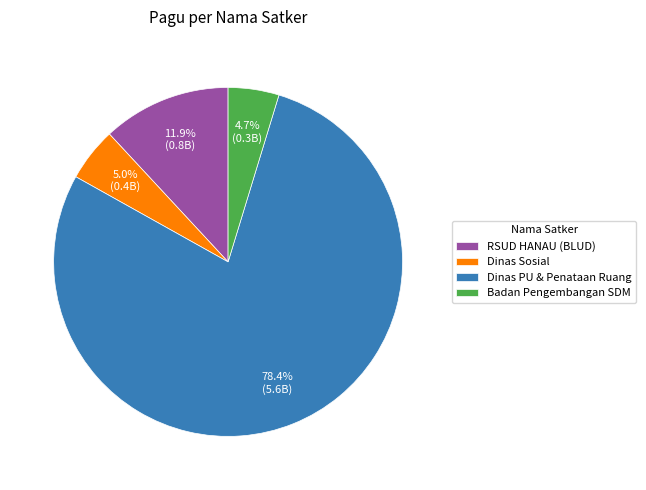

What percentage is NOT represented by Dinas Sosial?

95.0%